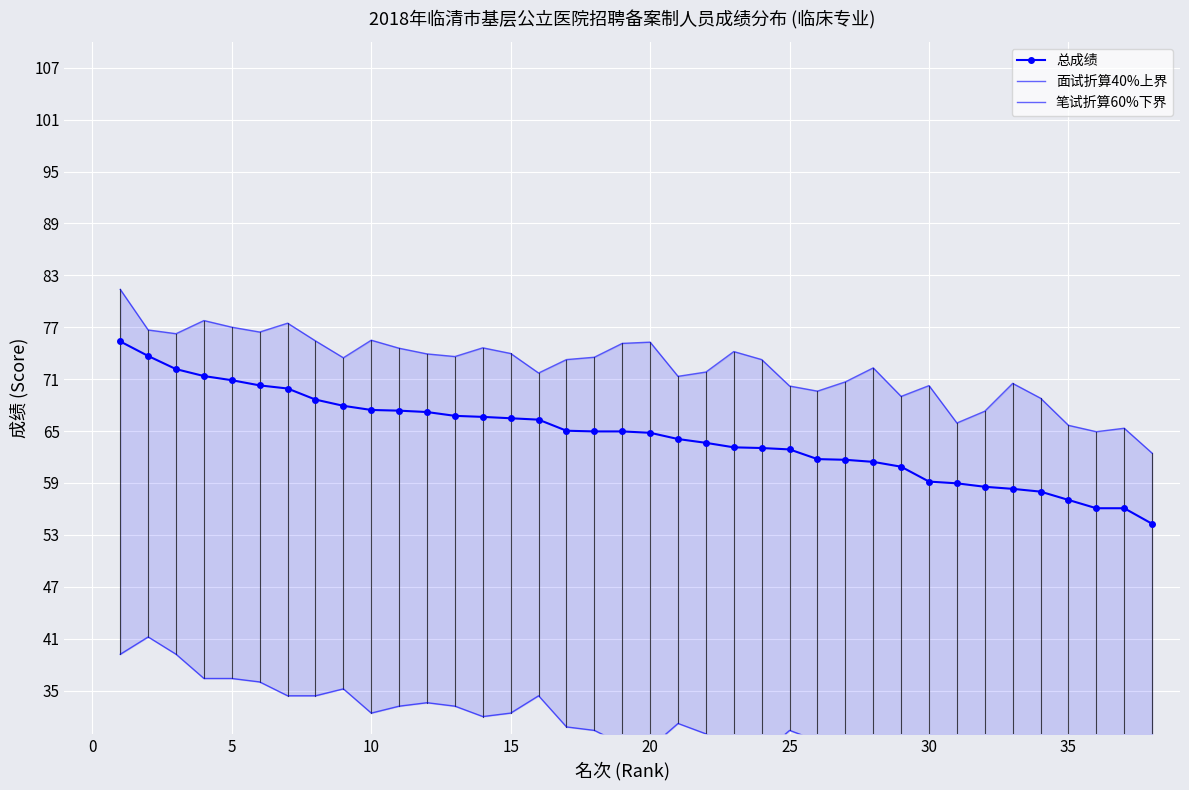

Reading left to right, transcribe all the data shown in this chart.

总成绩: 75.4	73.7	72.2	71.4	70.9	70.3	69.9	68.6	67.9	67.4	67.4	67.2	66.8	66.6	66.5	66.3	65.0	65.0	65.0	64.8	64.1	63.6	63.1	63.0	62.9	61.8	61.7	61.4	60.9	59.2	59.0	58.6	58.3	58.0	57.0	56.1	56.1	54.3
面试折算40%上界: 81.4	76.7	76.3	77.8	77.0	76.4	77.5	75.4	73.5	75.5	74.6	73.9	73.6	74.6	74.0	71.7	73.3	73.5	75.1	75.3	71.3	71.8	74.2	73.3	70.2	69.6	70.7	72.3	69.0	70.3	65.9	67.3	70.5	68.8	65.7	64.9	65.3	62.4
笔试折算60%下界: 39.2	41.2	39.2	36.4	36.4	36.0	34.4	34.4	35.2	32.4	33.2	33.6	33.2	32.0	32.4	34.4	30.8	30.4	28.8	28.4	31.2	30.0	26.8	27.6	30.4	29.2	28.0	26.0	28.4	24.4	28.4	26.4	22.8	24.0	25.6	24.8	24.4	24.4